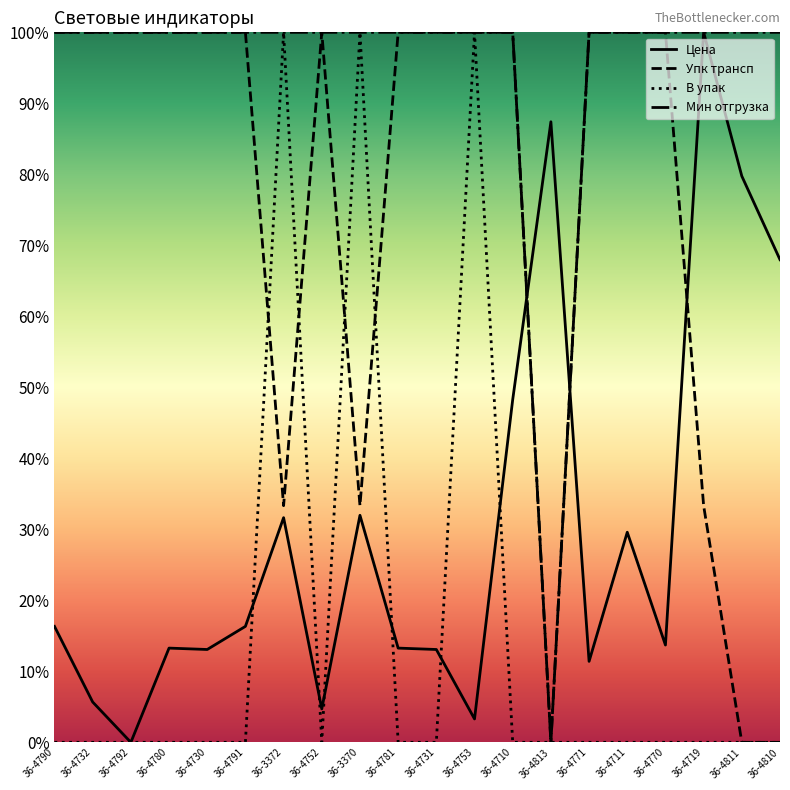

What is the approximate value of Цена at 36-4719?

100.0